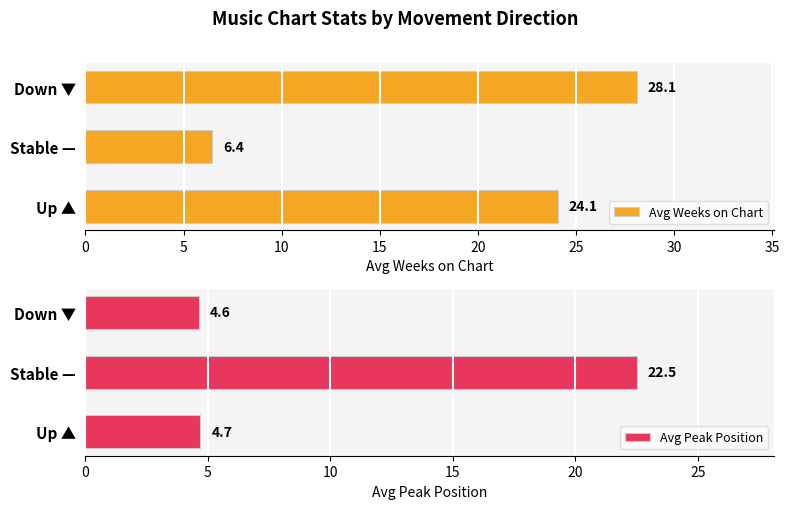

At which label does Avg Weeks on Chart reach its peak?

Down ▼